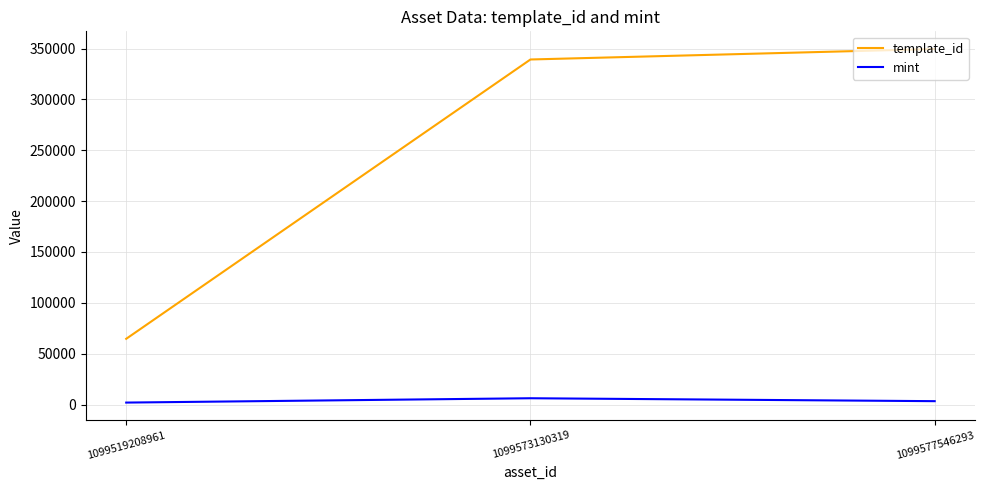

What are all the series names shown in the legend?

template_id, mint